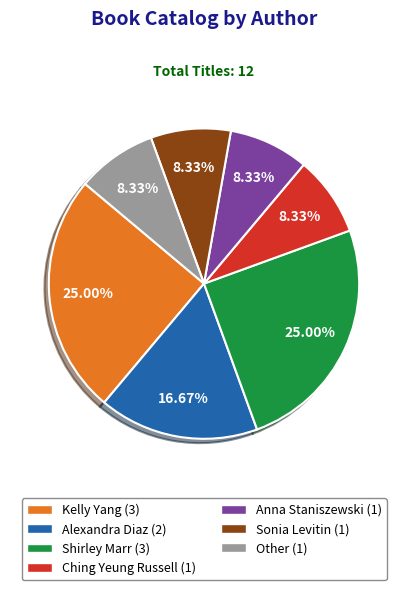

Between Shirley Marr and Anna Staniszewski, which is larger?

Shirley Marr